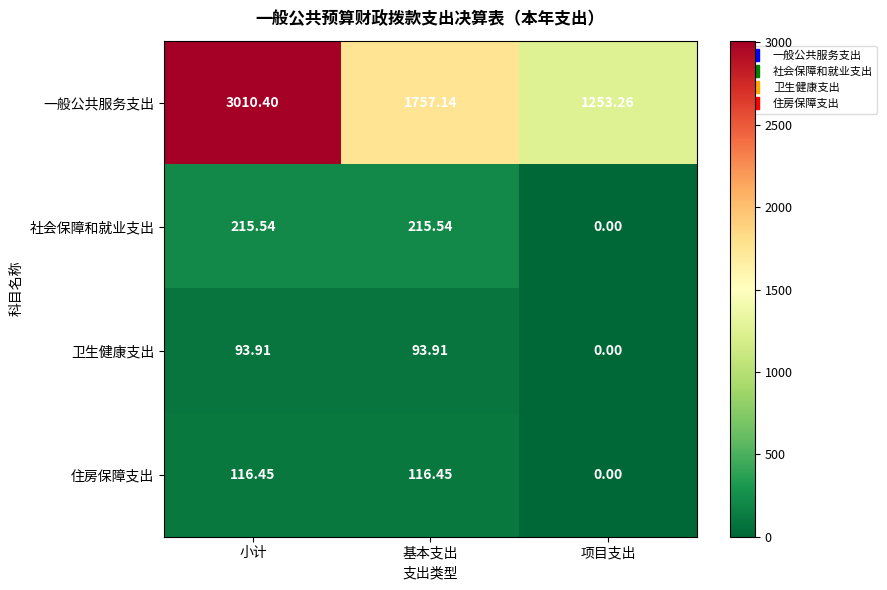

List the series in order of their peak value, highest first.

一般公共服务支出, 社会保障和就业支出, 住房保障支出, 卫生健康支出